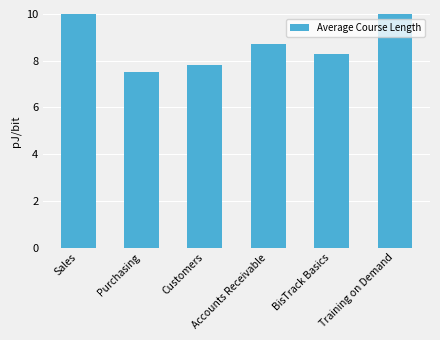

Where is the data nearest to the value 8?

Customers